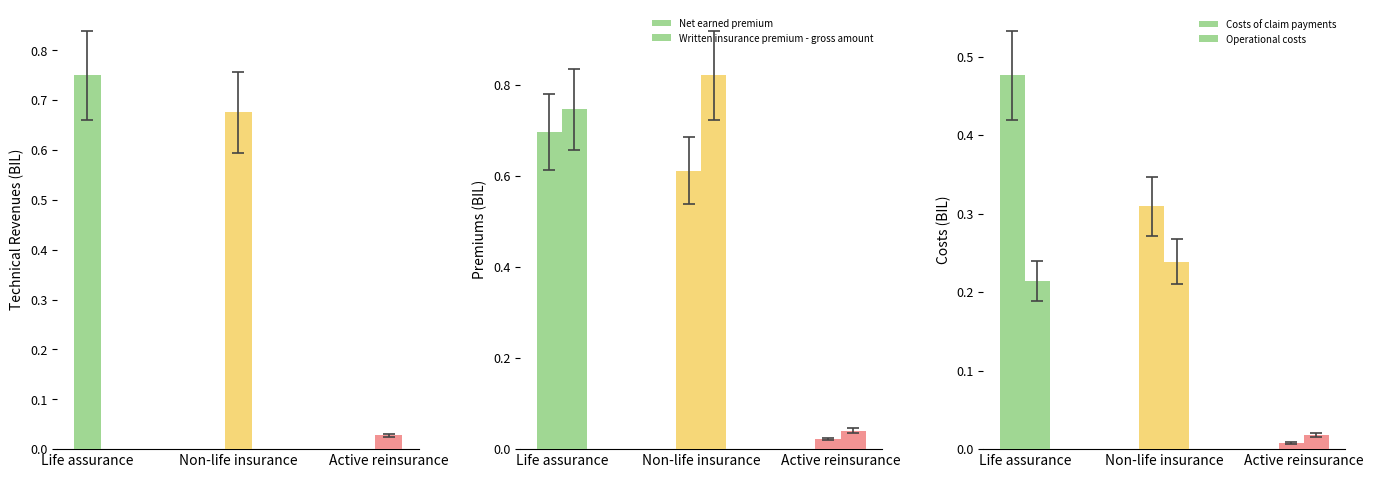

Does the chart contain any negative values?

No